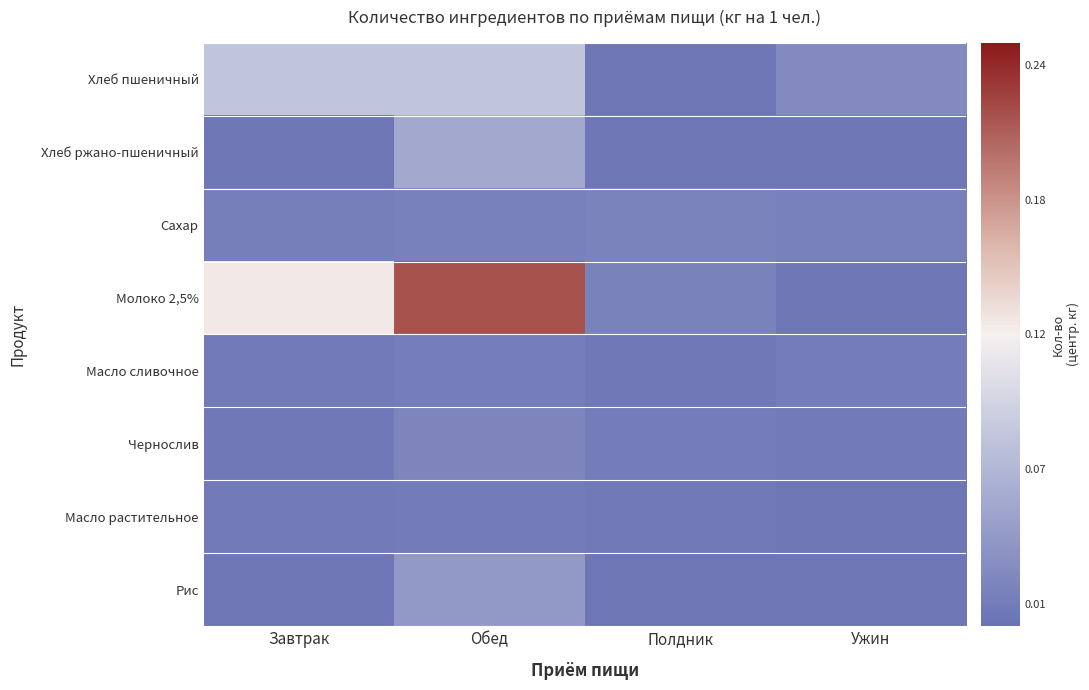

How many data points does each series have?

4